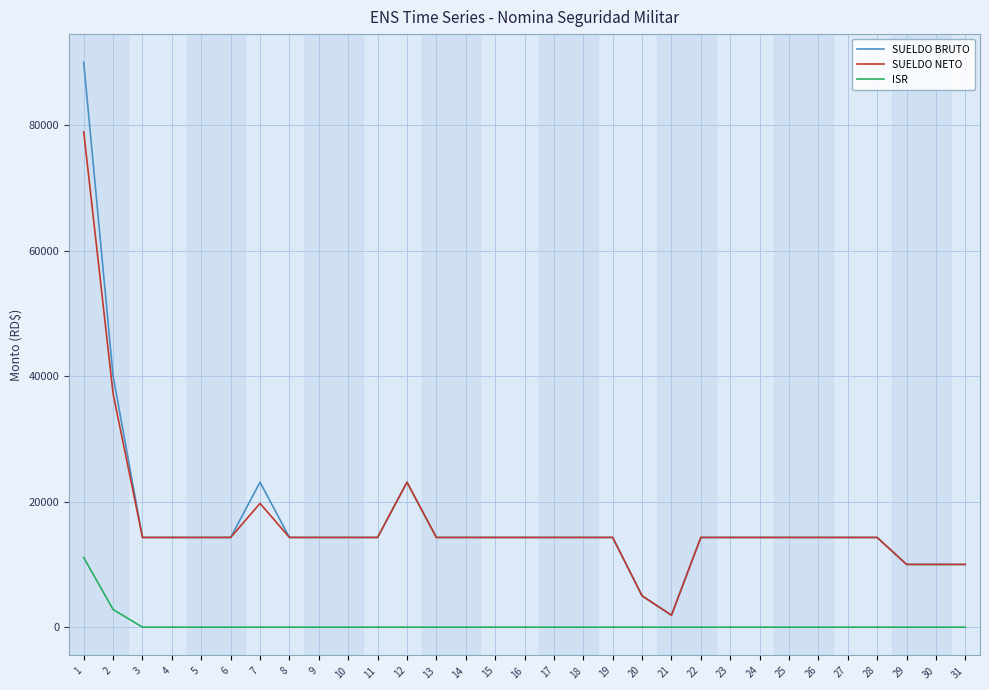

What is the sum of all ISR values?

13899.9